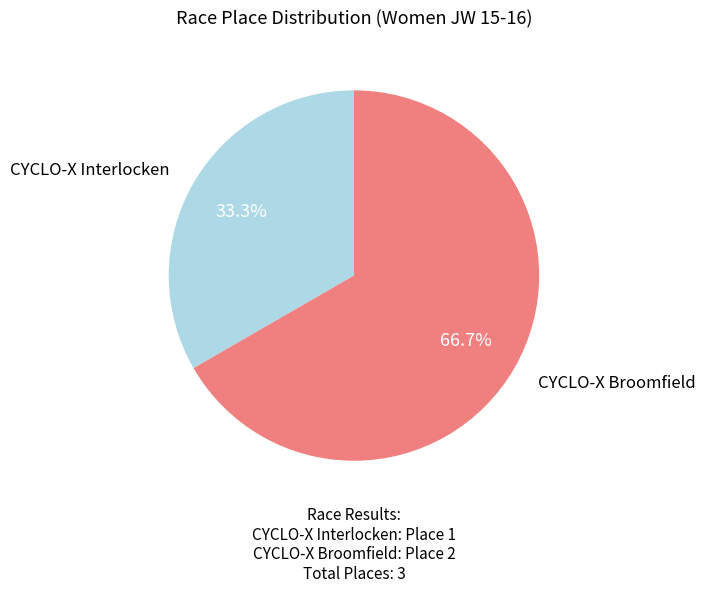

Is there a majority slice in this chart?

Yes